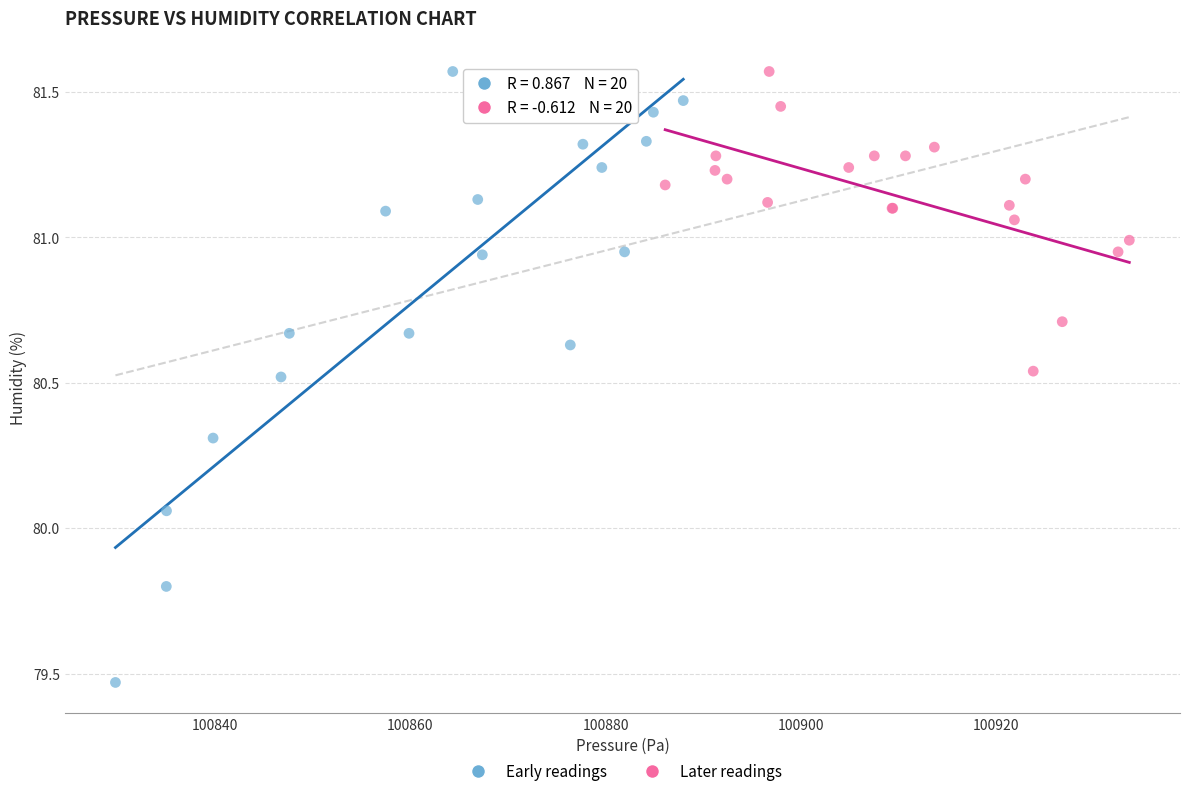

Which series contains the lowest Y value?

Early readings